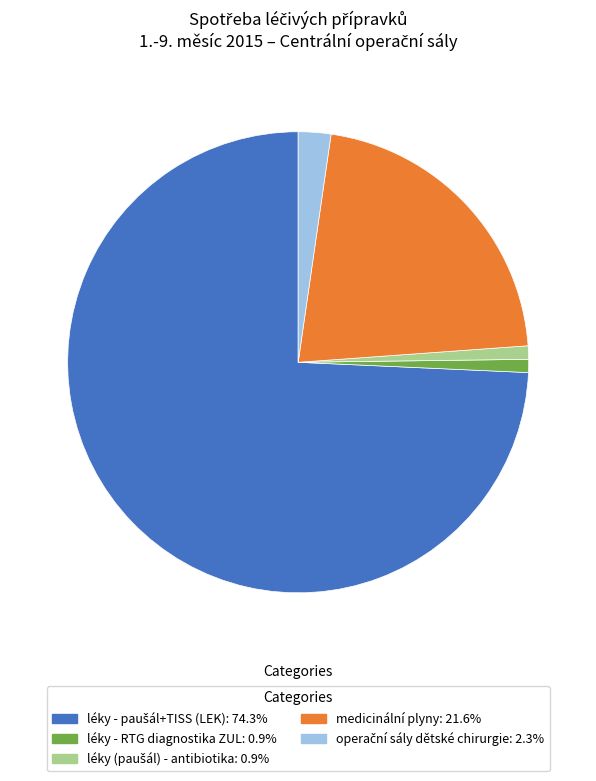

Is there a majority slice in this chart?

Yes